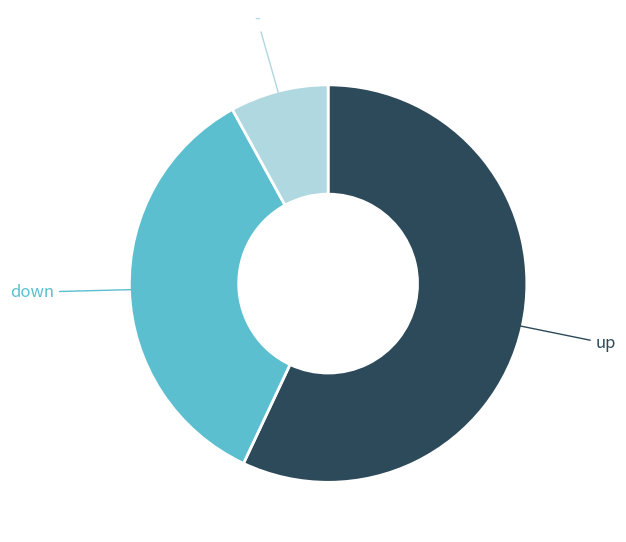

How many slices are in this pie chart?

3